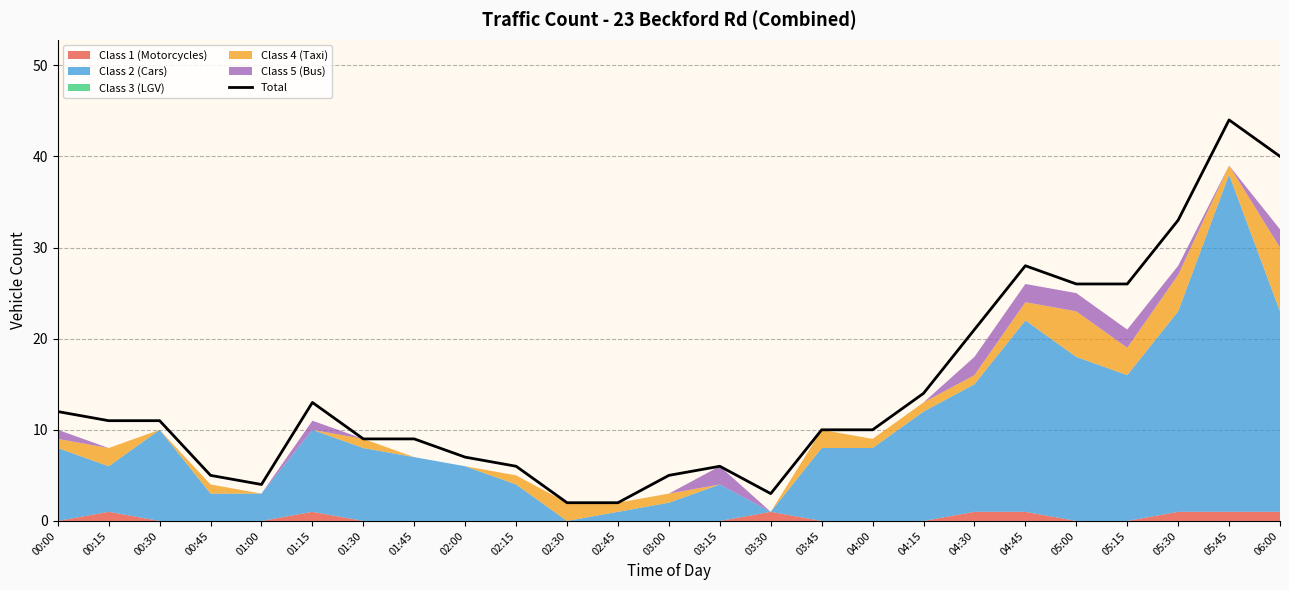

Between 01:15 and 05:00, which is larger?

05:00